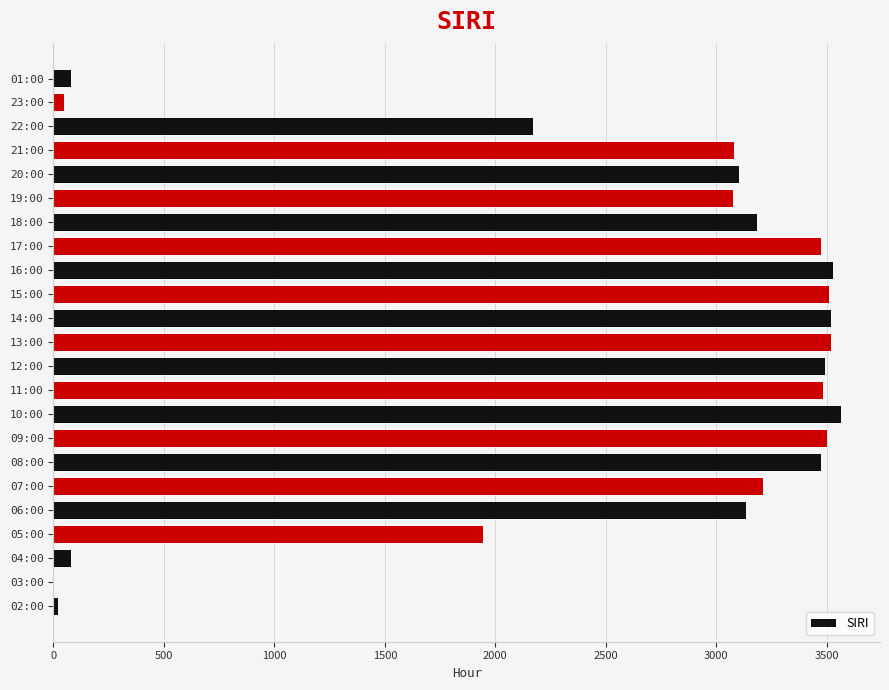

The value at 10:00 is 3563. True or false?

True